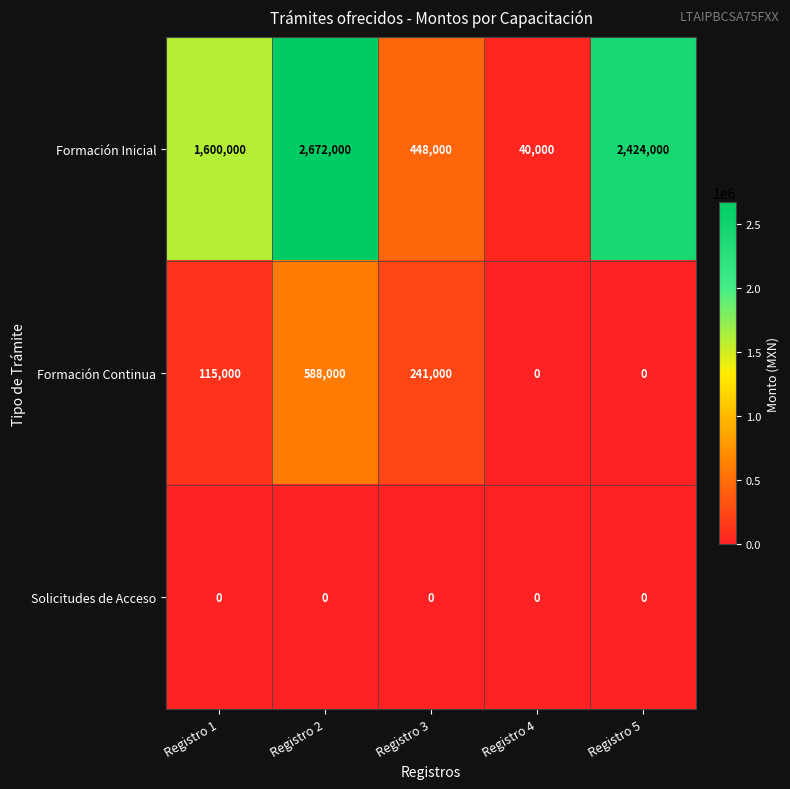

List the series in order of their peak value, lowest first.

Solicitudes de Acceso, Formación Continua, Formación Inicial